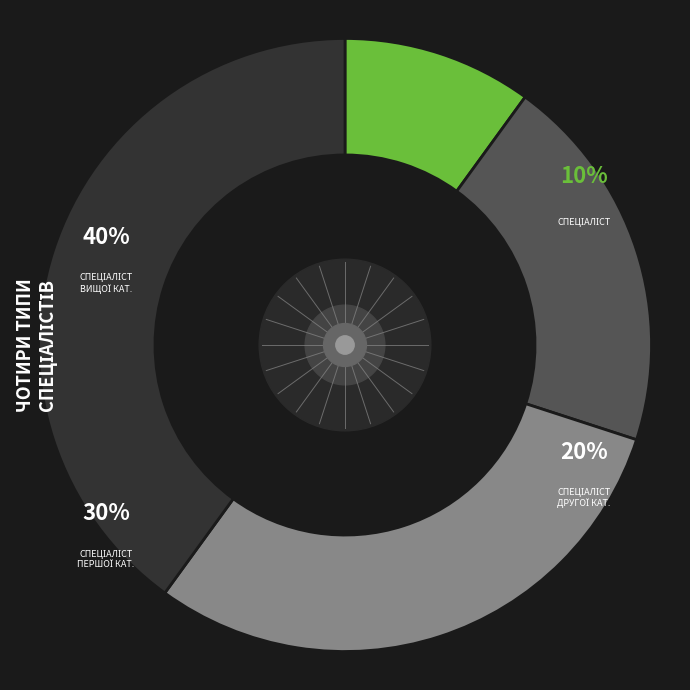

Do Спеціаліст and Спеціаліст другої категорії together represent more than half of the pie?

No